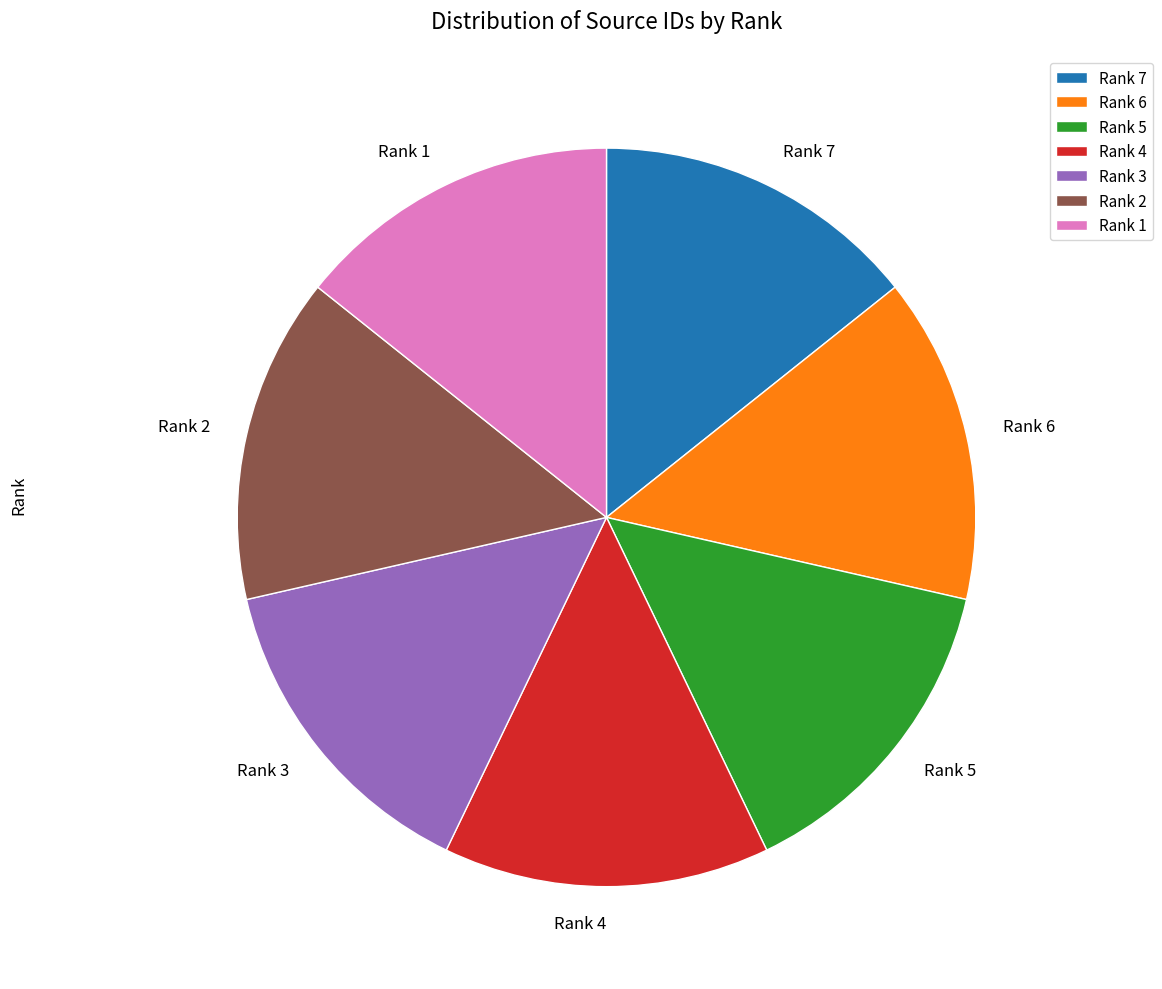

Do Rank 4 and Rank 1 together represent more than half of the pie?

No